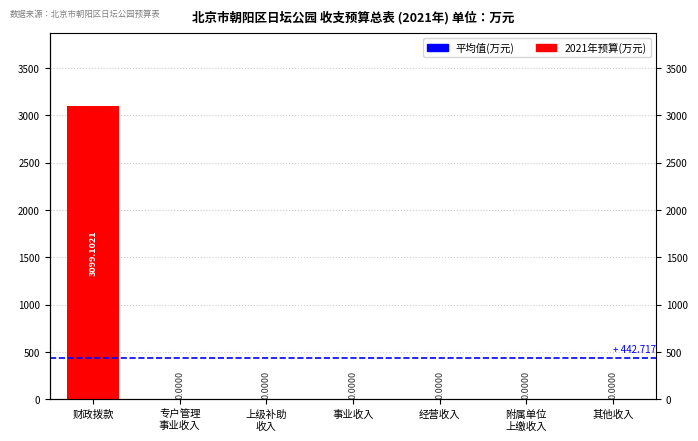

What is the difference between the maximum and minimum values?

3099.1